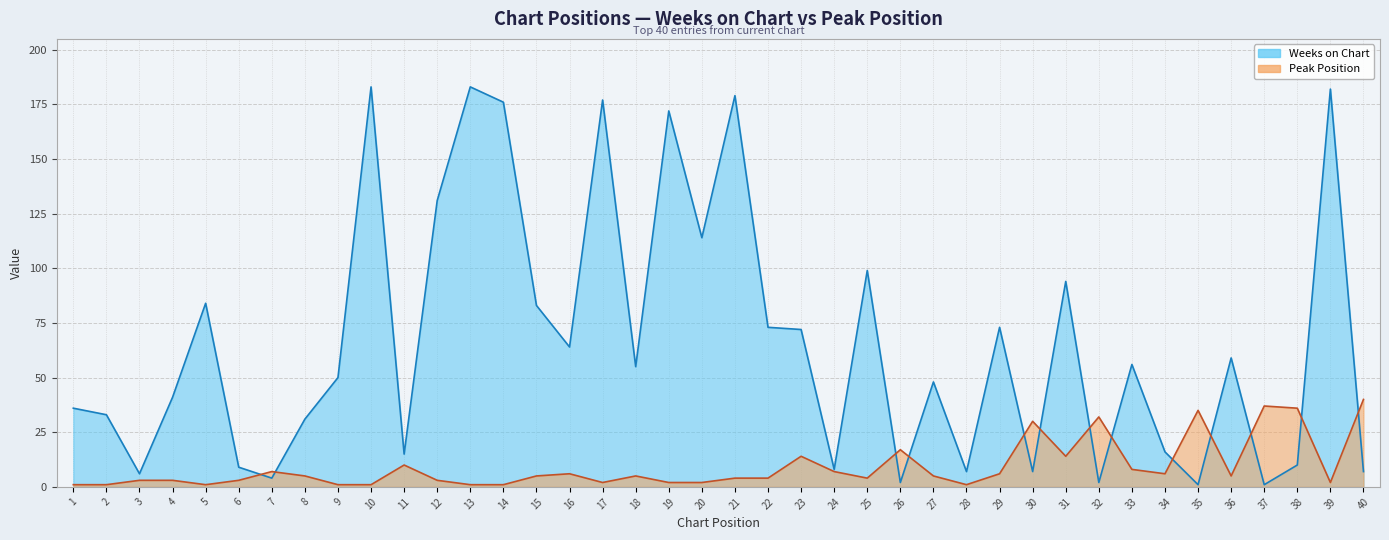

Which series has the widest spread of values?

Weeks on Chart